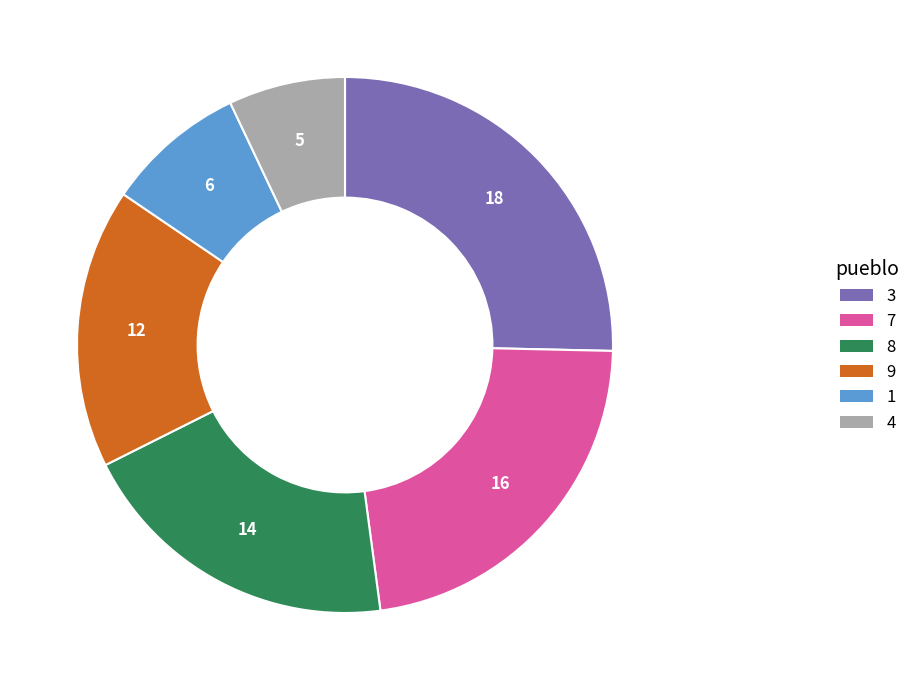

Is there a majority slice in this chart?

No